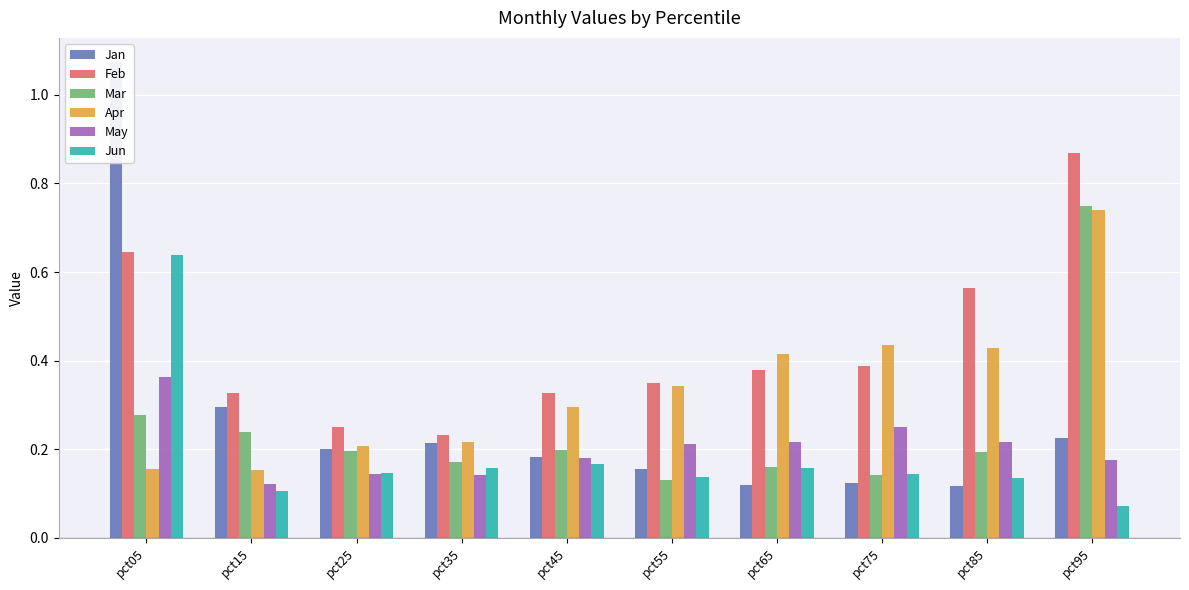

Reading right to left, transcribe all the data shown in this chart.

Jan: pct95=0.2	pct85=0.1	pct75=0.1	pct65=0.1	pct55=0.2	pct45=0.2	pct35=0.2	pct25=0.2	pct15=0.3	pct05=1.1
Feb: pct95=0.9	pct85=0.6	pct75=0.4	pct65=0.4	pct55=0.3	pct45=0.3	pct35=0.2	pct25=0.3	pct15=0.3	pct05=0.6
Mar: pct95=0.7	pct85=0.2	pct75=0.1	pct65=0.2	pct55=0.1	pct45=0.2	pct35=0.2	pct25=0.2	pct15=0.2	pct05=0.3
Apr: pct95=0.7	pct85=0.4	pct75=0.4	pct65=0.4	pct55=0.3	pct45=0.3	pct35=0.2	pct25=0.2	pct15=0.2	pct05=0.2
May: pct95=0.2	pct85=0.2	pct75=0.3	pct65=0.2	pct55=0.2	pct45=0.2	pct35=0.1	pct25=0.1	pct15=0.1	pct05=0.4
Jun: pct95=0.1	pct85=0.1	pct75=0.1	pct65=0.2	pct55=0.1	pct45=0.2	pct35=0.2	pct25=0.1	pct15=0.1	pct05=0.6